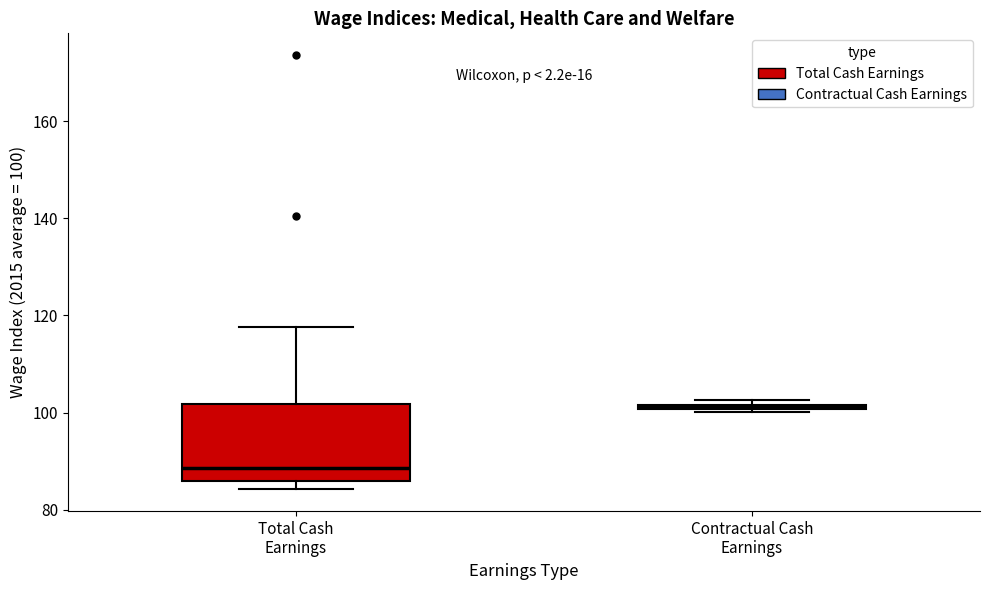

Which box's median line is the highest?

Contractual Cash Earnings